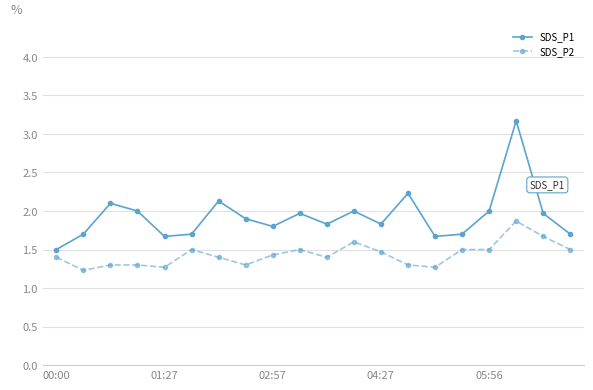

Reading right to left, transcribe all the data shown in this chart.

SDS_P1: 1.7	2.0	3.2	2.0	1.7	1.7	2.2	1.8	2.0	1.8	2.0	1.8	1.9	2.1	1.7	1.7	2.0	2.1	1.7	1.5
SDS_P2: 1.5	1.7	1.9	1.5	1.5	1.3	1.3	1.5	1.6	1.4	1.5	1.4	1.3	1.4	1.5	1.3	1.3	1.3	1.2	1.4